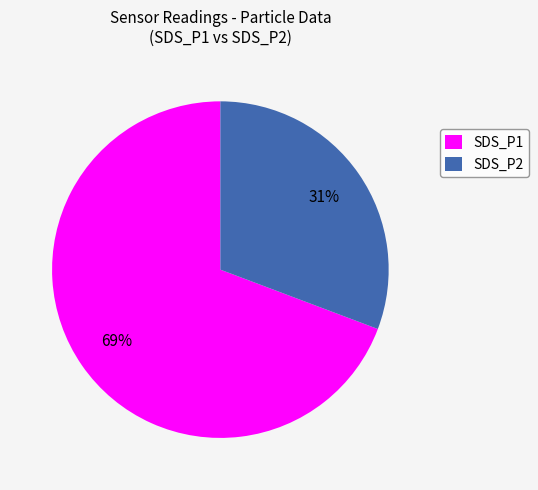

Which has a higher value, SDS_P1 or SDS_P2?

SDS_P1